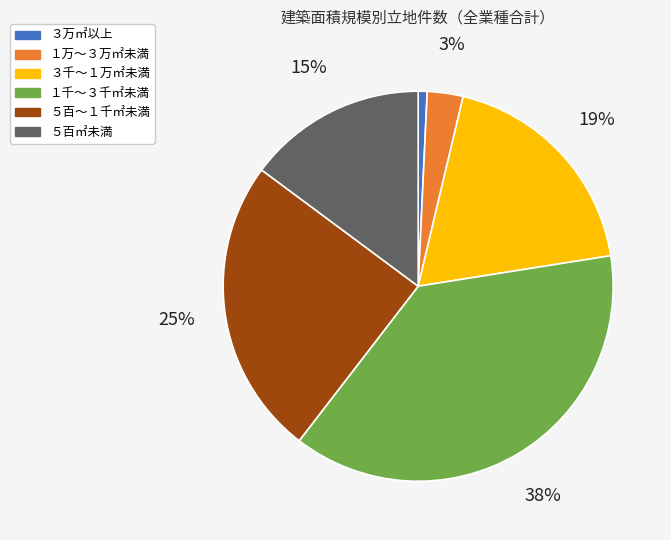

Between ５百㎡未満 and ３万㎡以上, which is larger?

５百㎡未満